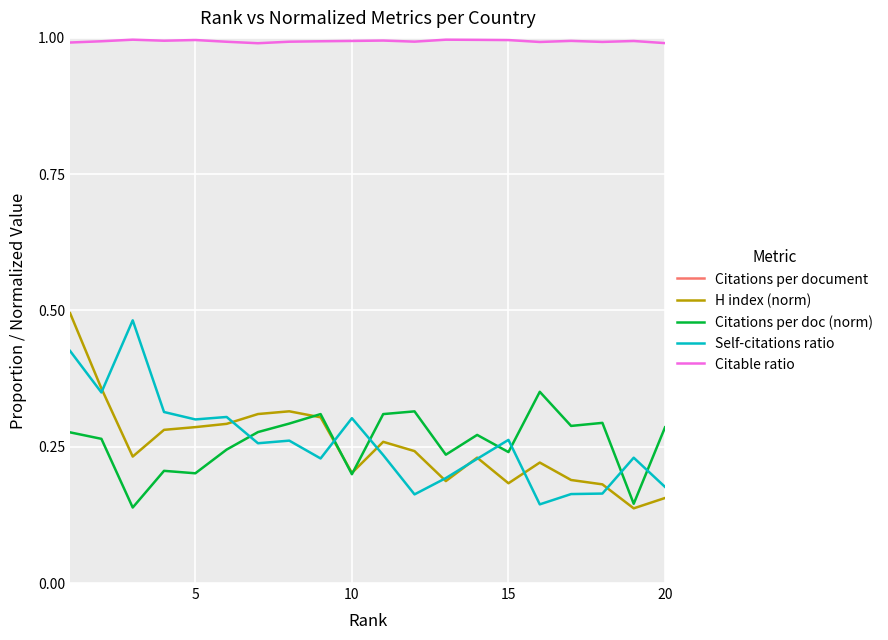

The Citable ratio series shows 1.0 at 5. True or false?

True